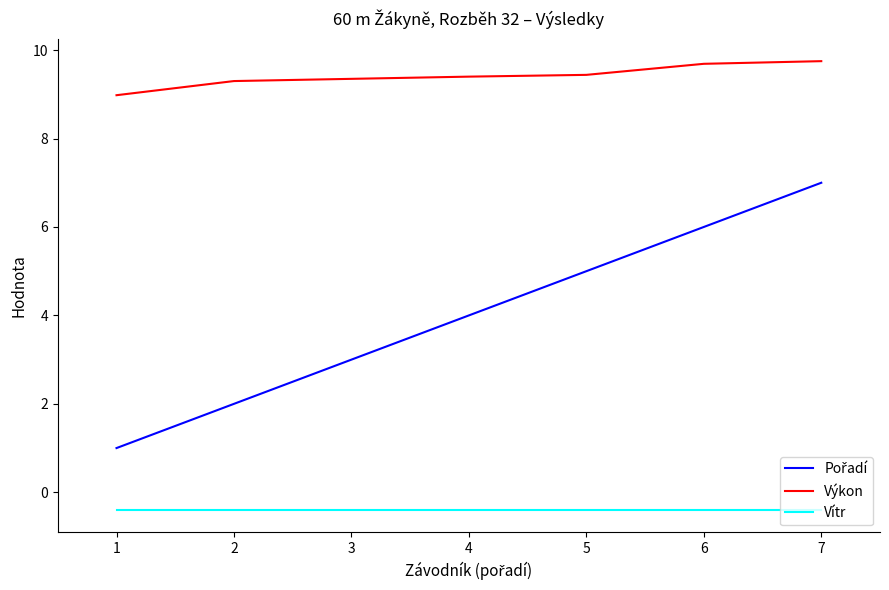

True or false: Vítr and Výkon cross at least once.

False